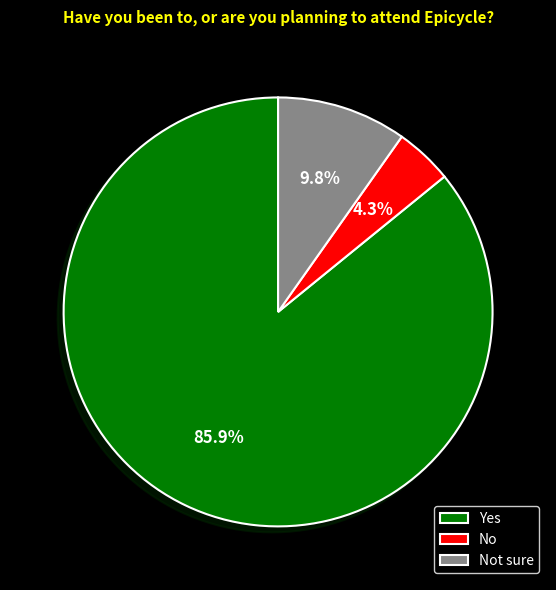

Approximately how many times larger is the value at No compared to Not sure?

0.4